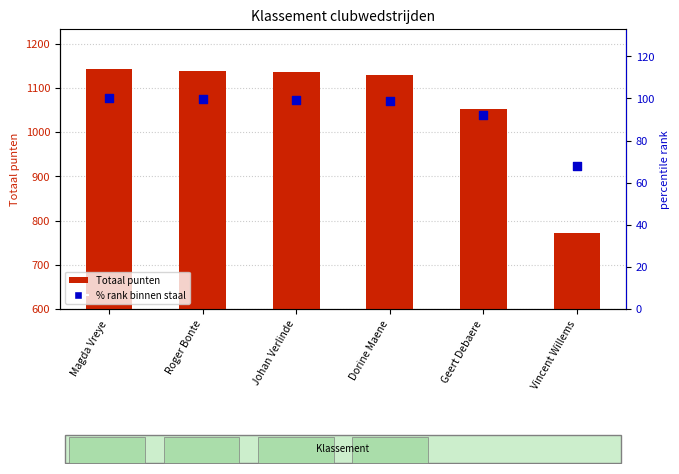

Which series has the largest total across all categories?

Totaal